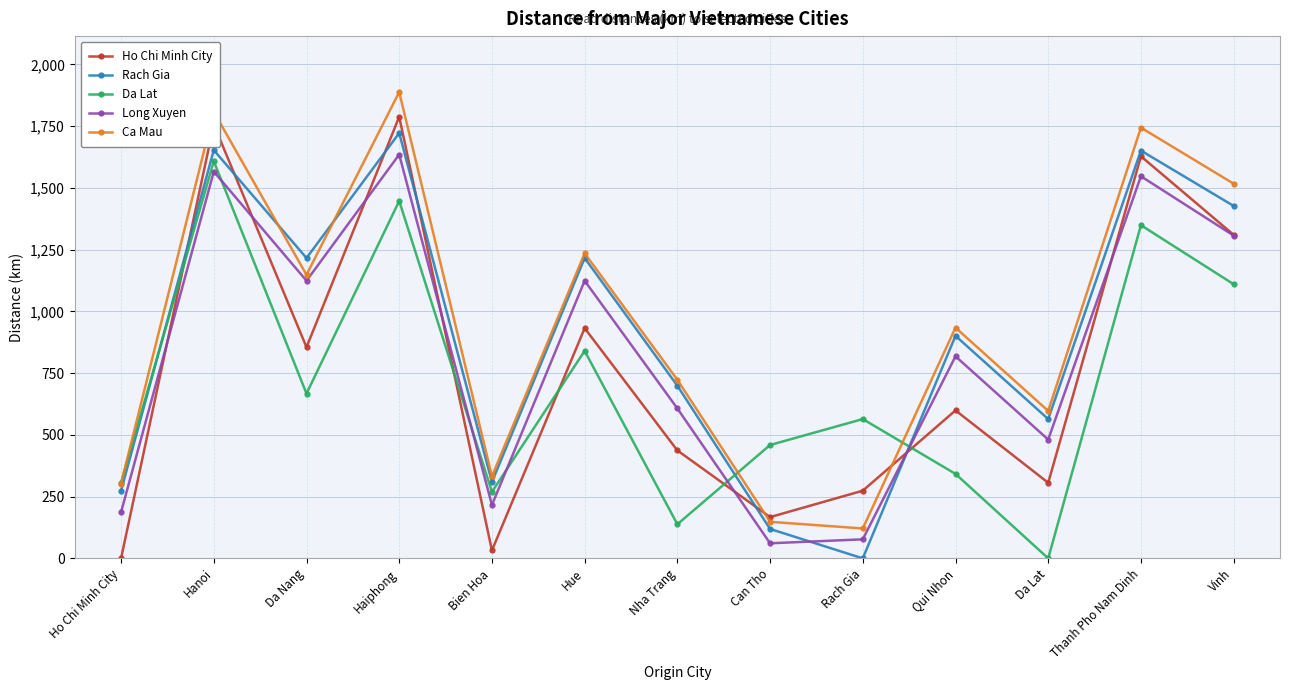

Read the Ho Chi Minh City value at Vinh.

1310